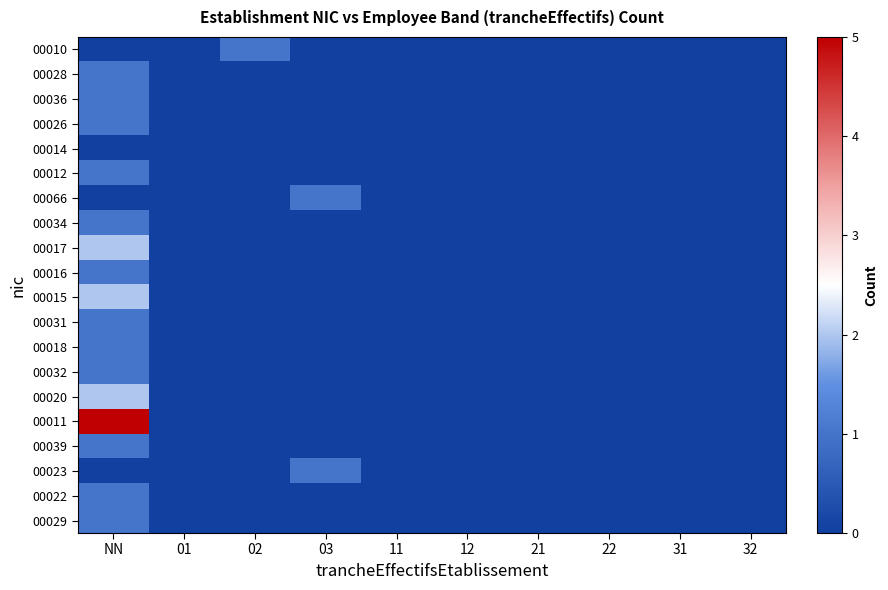

List the series in order of their peak value, highest first.

00011, 00017, 00015, 00020, 00010, 00028, 00036, 00026, 00012, 00066, 00034, 00016, 00031, 00018, 00032, 00039, 00023, 00022, 00029, 00014